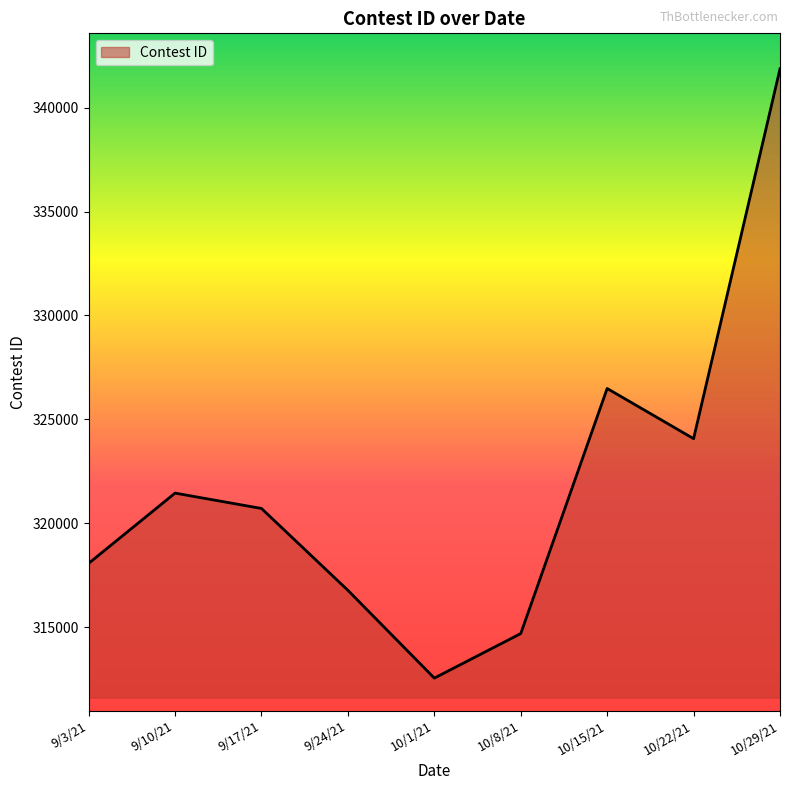

What is the difference between the values at 9/24/21 and 10/15/21?

9710